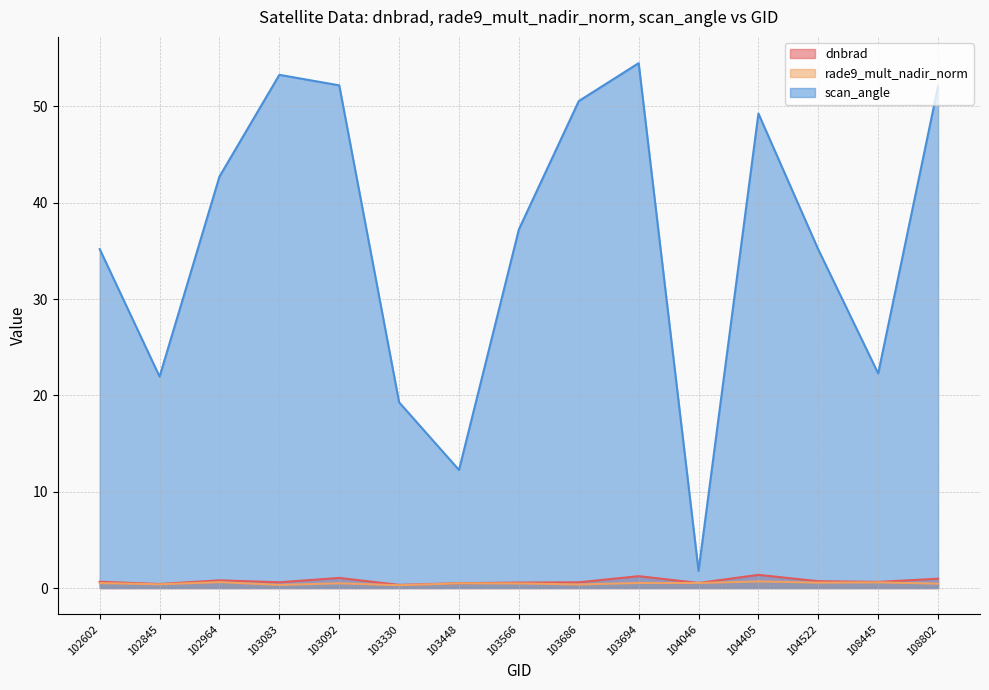

Does the chart display data point markers on the line(s)?

No